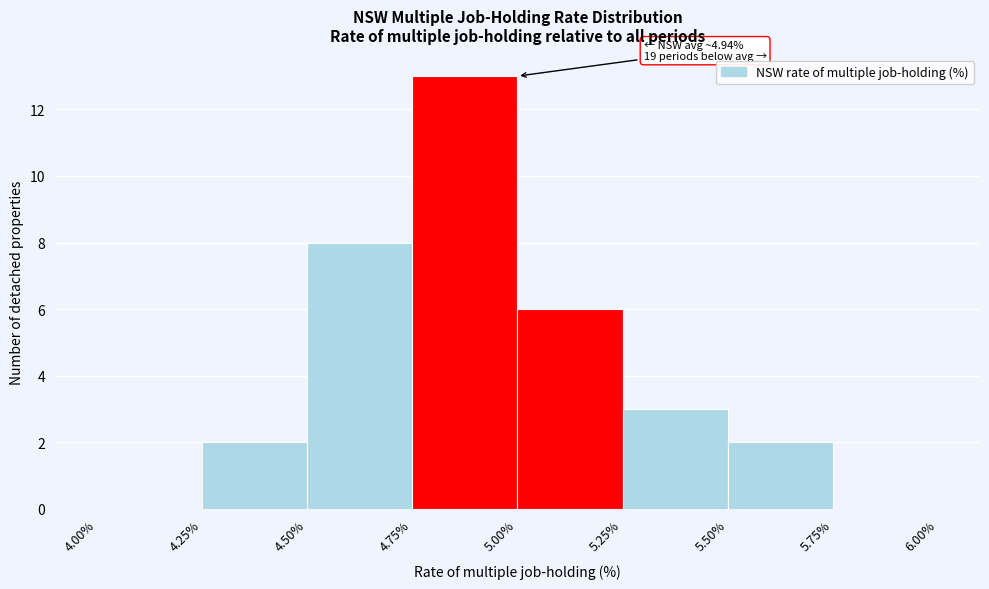

Which range on the x-axis has the tallest bar?

4.75% to 5.00%